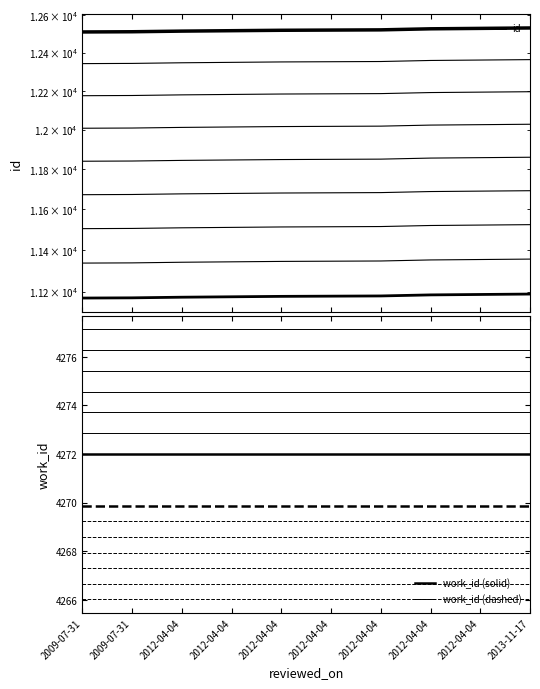

What is the total value across all series at 2012-04-04?

19714.9